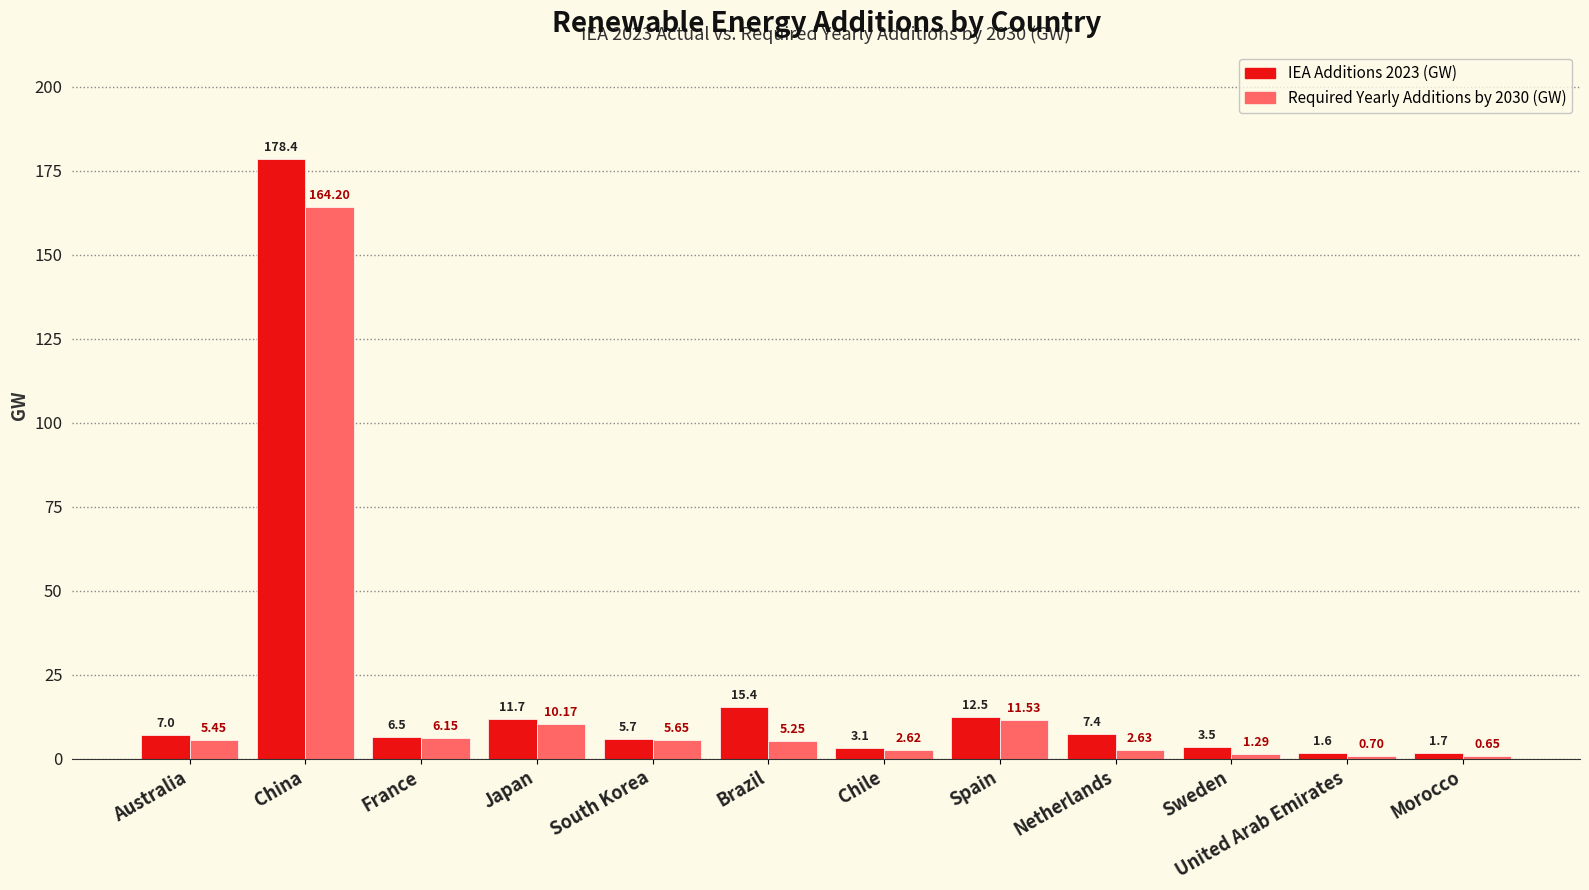

Which category has the lowest value across all series?

Morocco